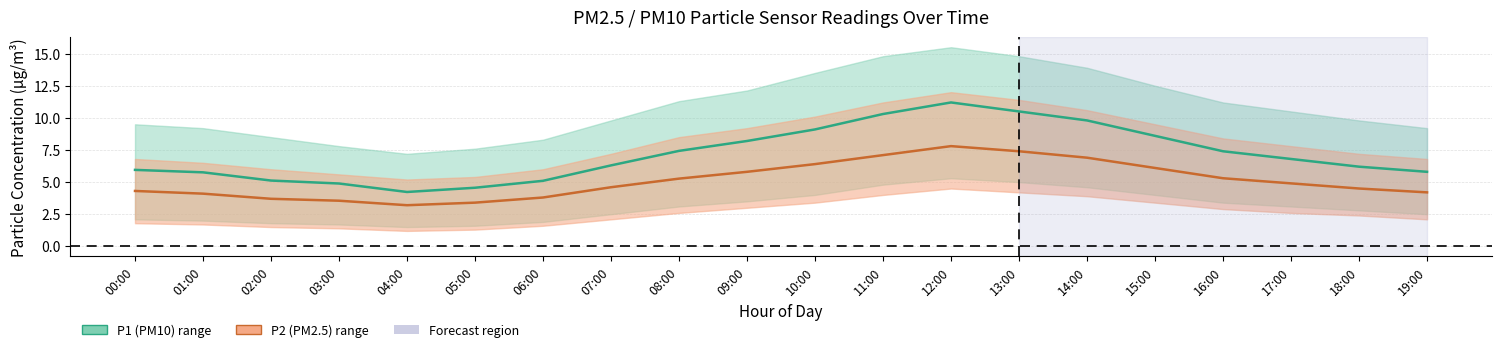

What position from the left is 08:00?

9